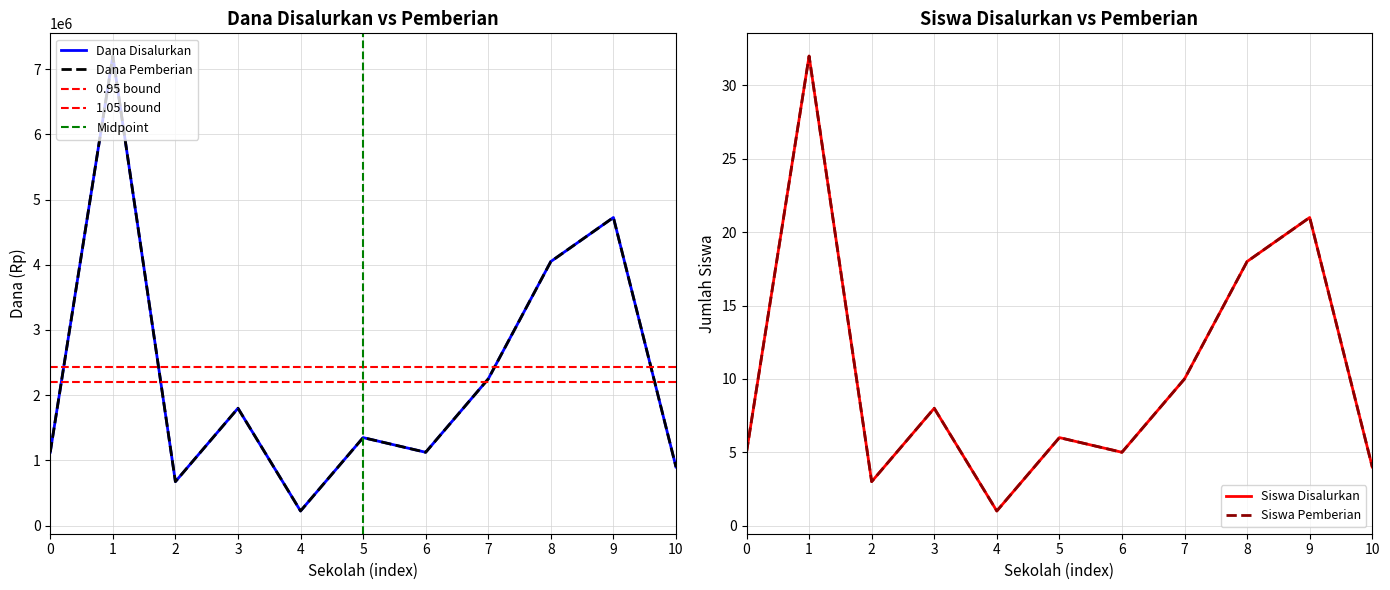

True or false: Dana Pemberian and Siswa Pemberian intersect in this chart.

False